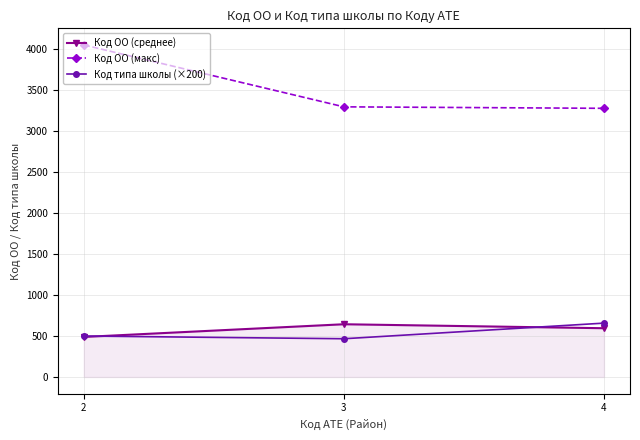

Reading left to right, transcribe all the data shown in this chart.

Код ОО (среднее): 488.5	643.5	595.0
Код ОО (макс): 4050.0	3295.0	3277.0
Код типа школы (×200): 500.0	466.7	657.1